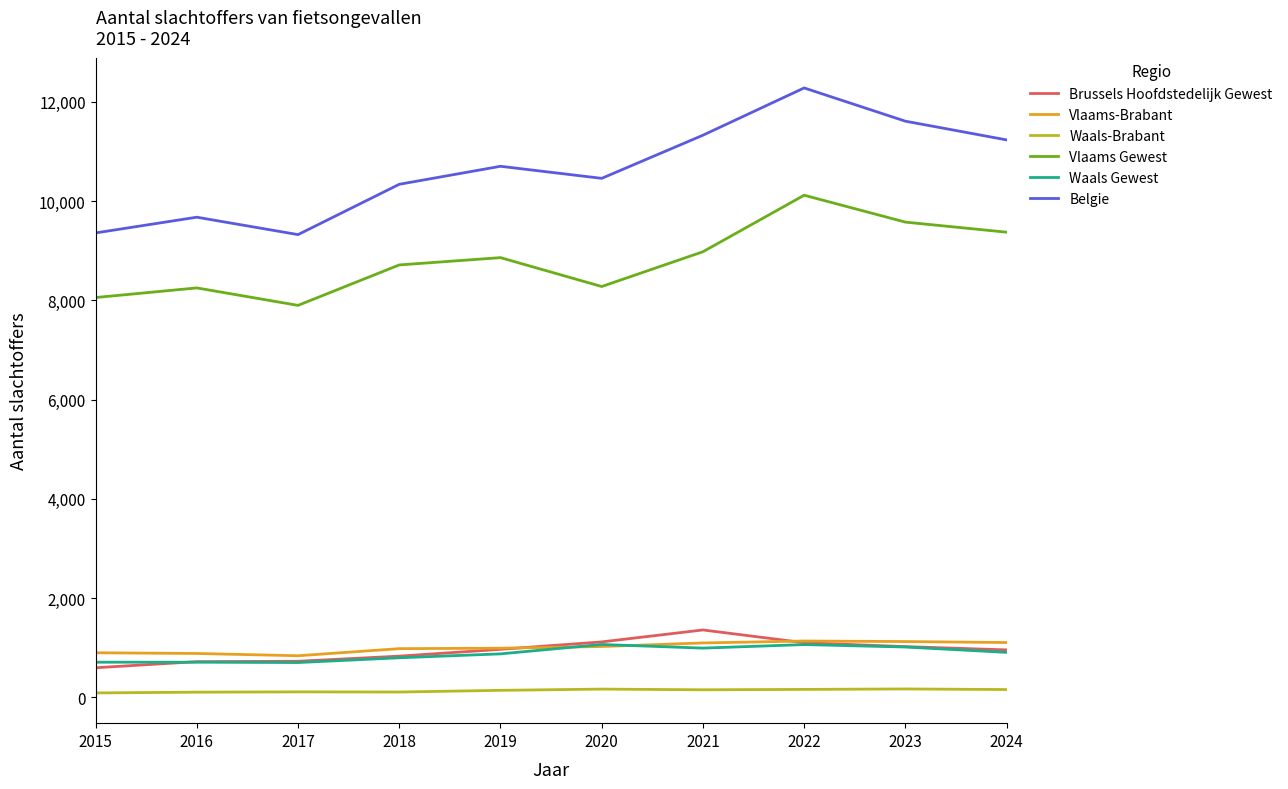

The Waals Gewest series shows 1013 at 2023. True or false?

True